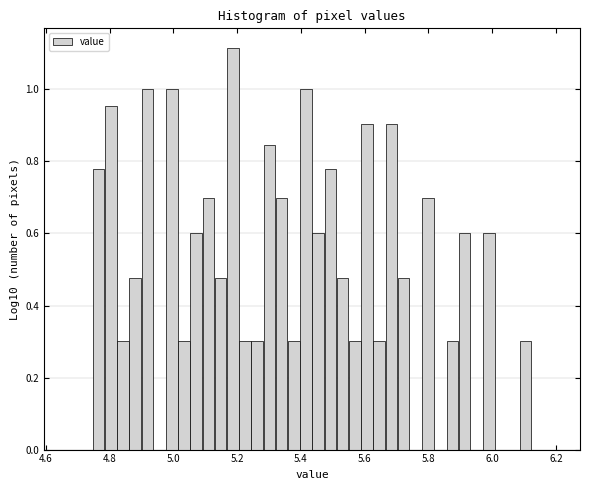

Read against the x-axis, roughly where is the centre of the tallest bar?

5.18